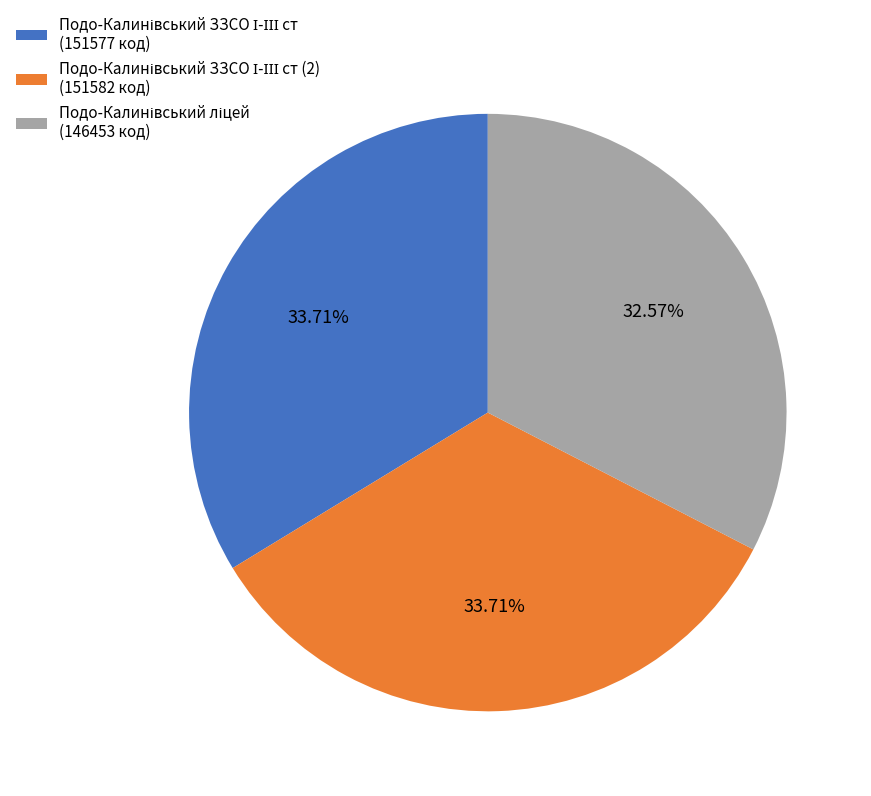

Is there a majority slice in this chart?

No